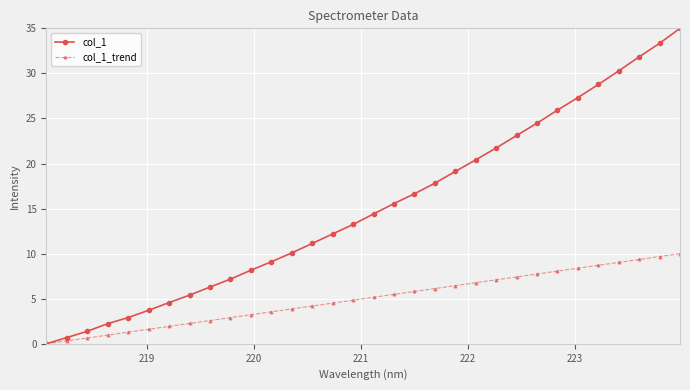

What is the value of the col_1_trend point at the 26th from the left?

8.1